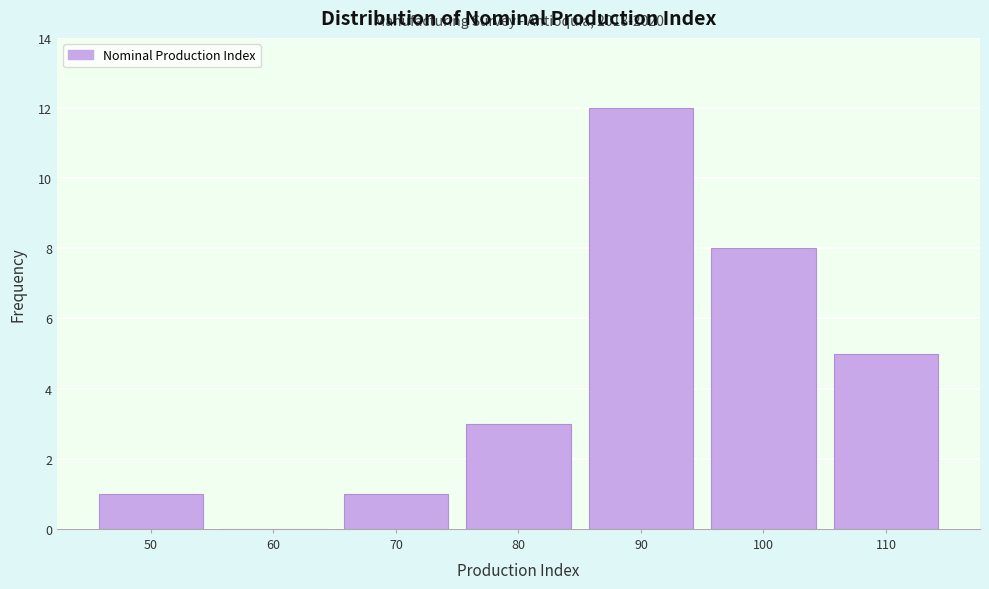

Reading right to left, what are all the values shown in this chart?

110=5	100=8	90=12	80=3	70=1	60=0	50=1